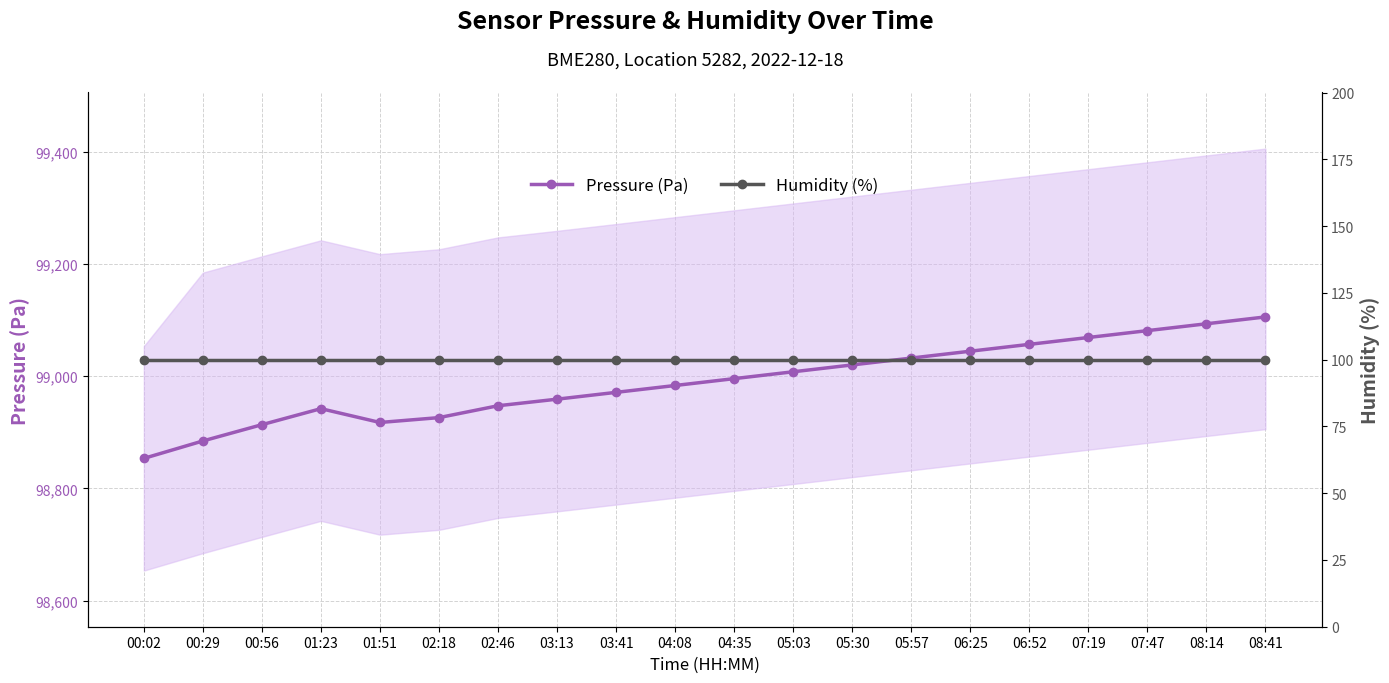

What is the average value of the Pressure (Pa) series?

98990.3